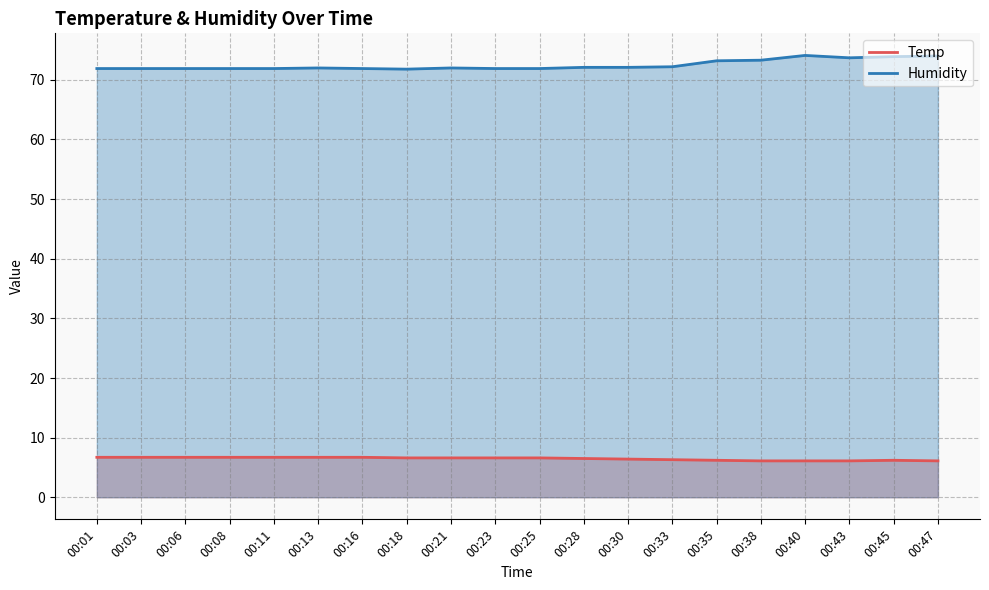

List the series in order of their peak value, lowest first.

Temp, Humidity